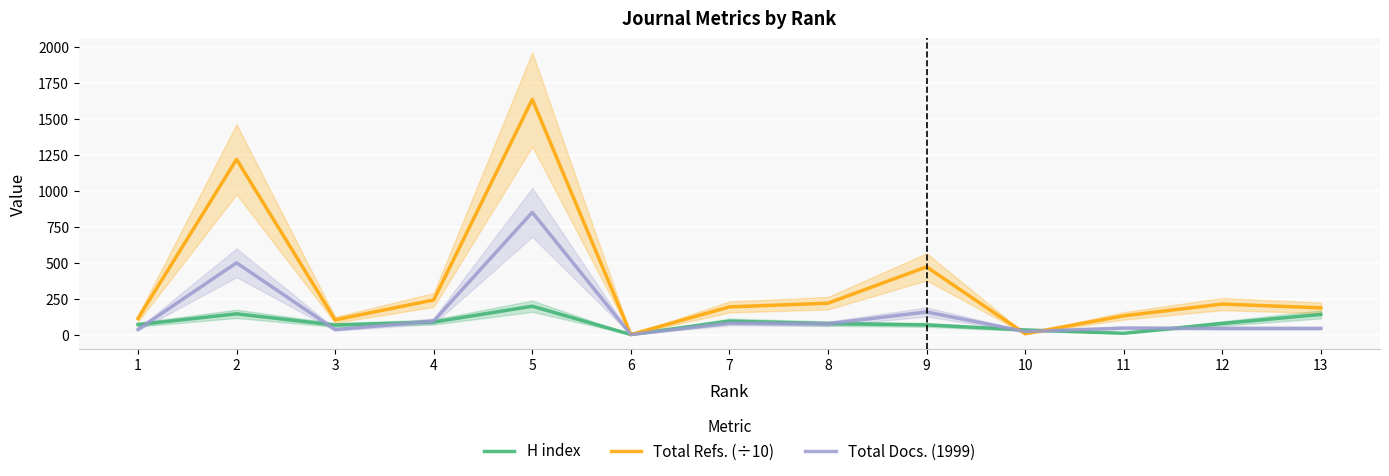

True or false: Total Docs. (1999) and H index cross at least once.

True